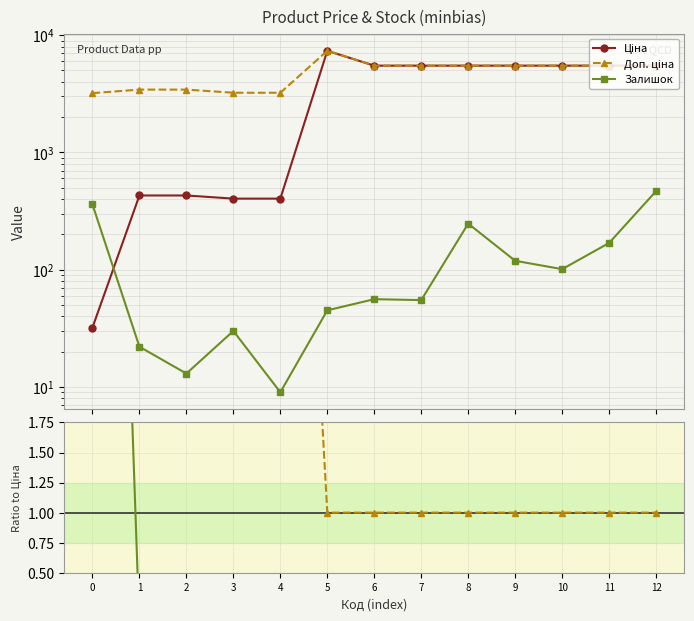

Reading right to left, list all the values displayed in this chart.

Ціна: 5497.3	5497.3	5497.3	5497.3	5497.3	5497.3	5497.3	7360.2	403.6	403.6	429.3	429.3	32.0
Доп. ціна: 5497.3	5497.3	5497.3	5497.3	5497.3	5497.3	5497.3	7360.2	3228.8	3228.8	3434.6	3434.6	3205.0
Залишок: 468.0	169.0	101.0	119.0	247.0	55.0	56.0	45.0	9.0	30.0	13.0	22.0	360.0
Доп. ціна / Ціна: 1.0	1.0	1.0	1.0	1.0	1.0	1.0	1.0	8.0	8.0	8.0	8.0	100.0
Залишок / Ціна: 0.1	0.0	0.0	0.0	0.0	0.0	0.0	0.0	0.0	0.1	0.0	0.1	11.2